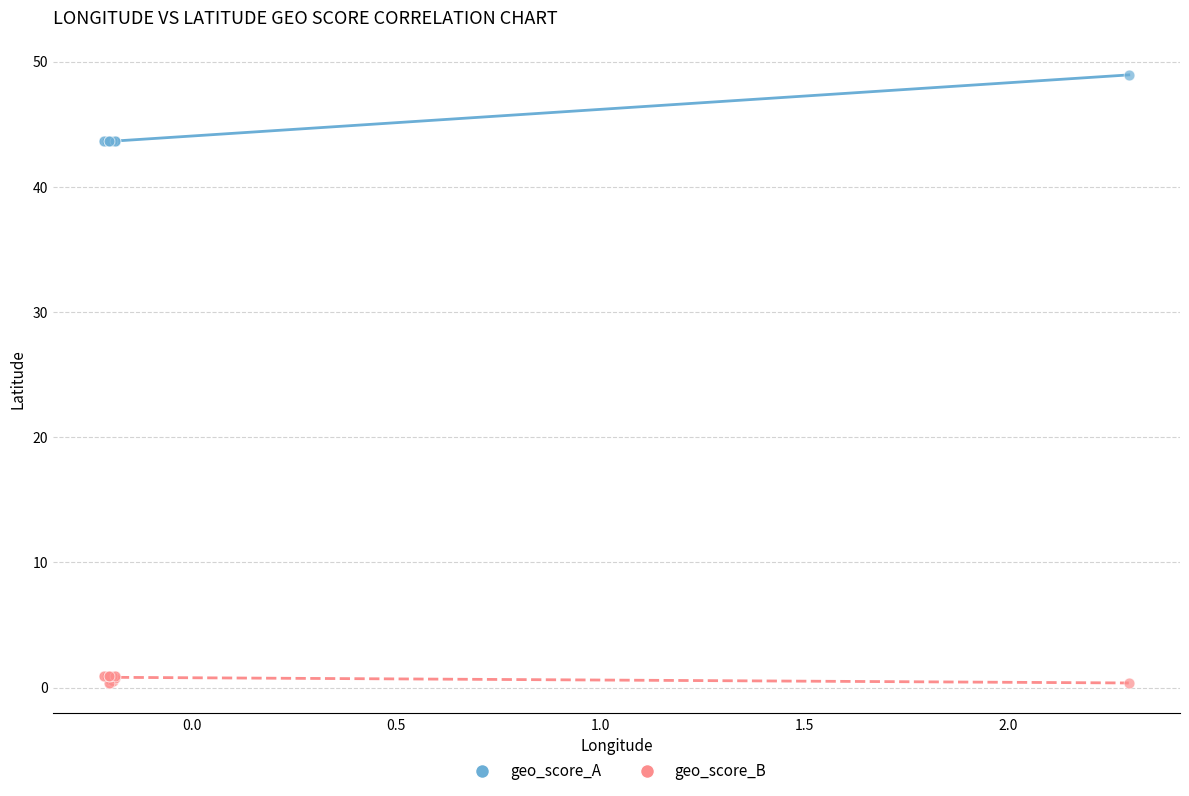

What is the X range (max minus min) for the scatter plot?

2.5